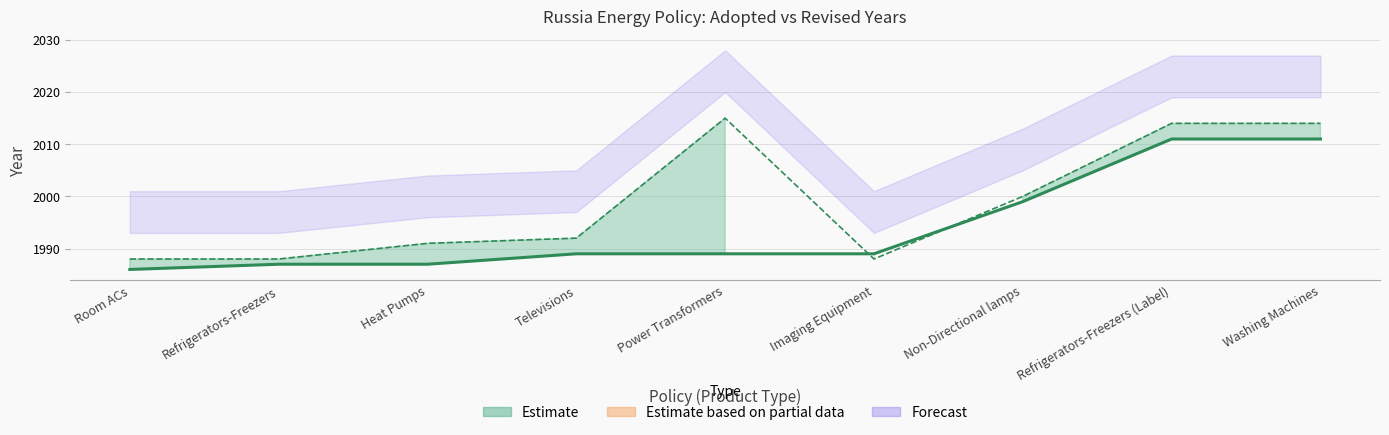

In Revised, how many points are lower than both neighbors (excluding endpoints)?

1